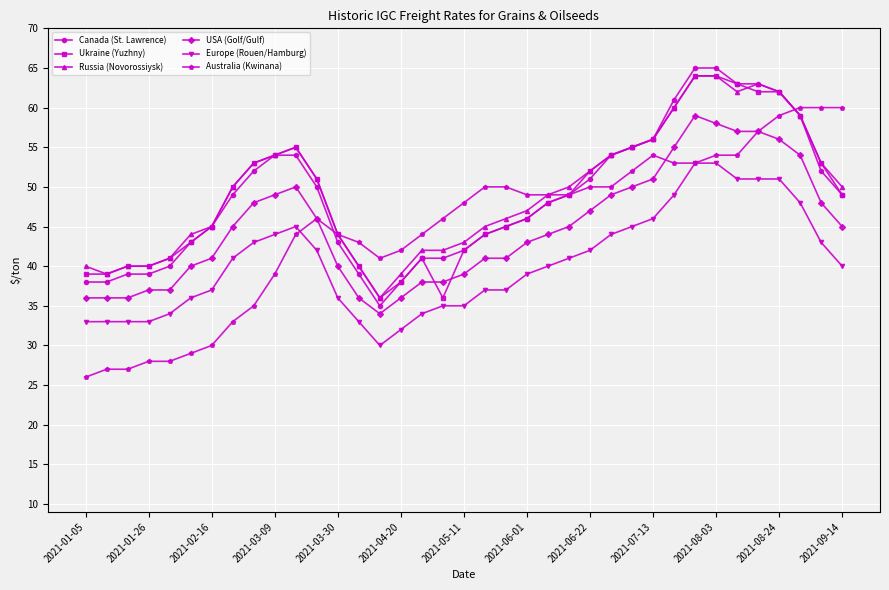

What is the value of the Ukraine (Yuzhny) point at the 12th from the left?

51